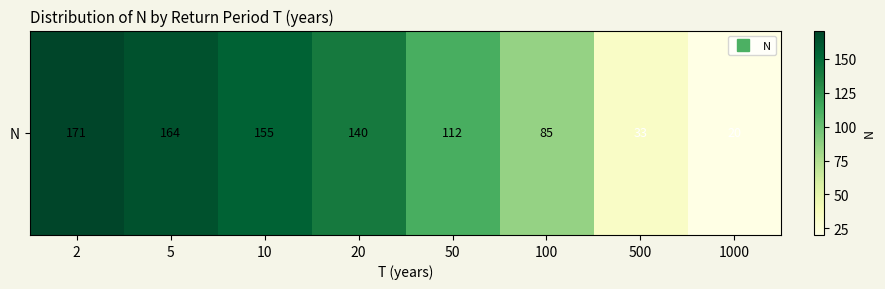

Reading left to right, extract all data points from this chart.

171	164	155	140	112	85	33	20